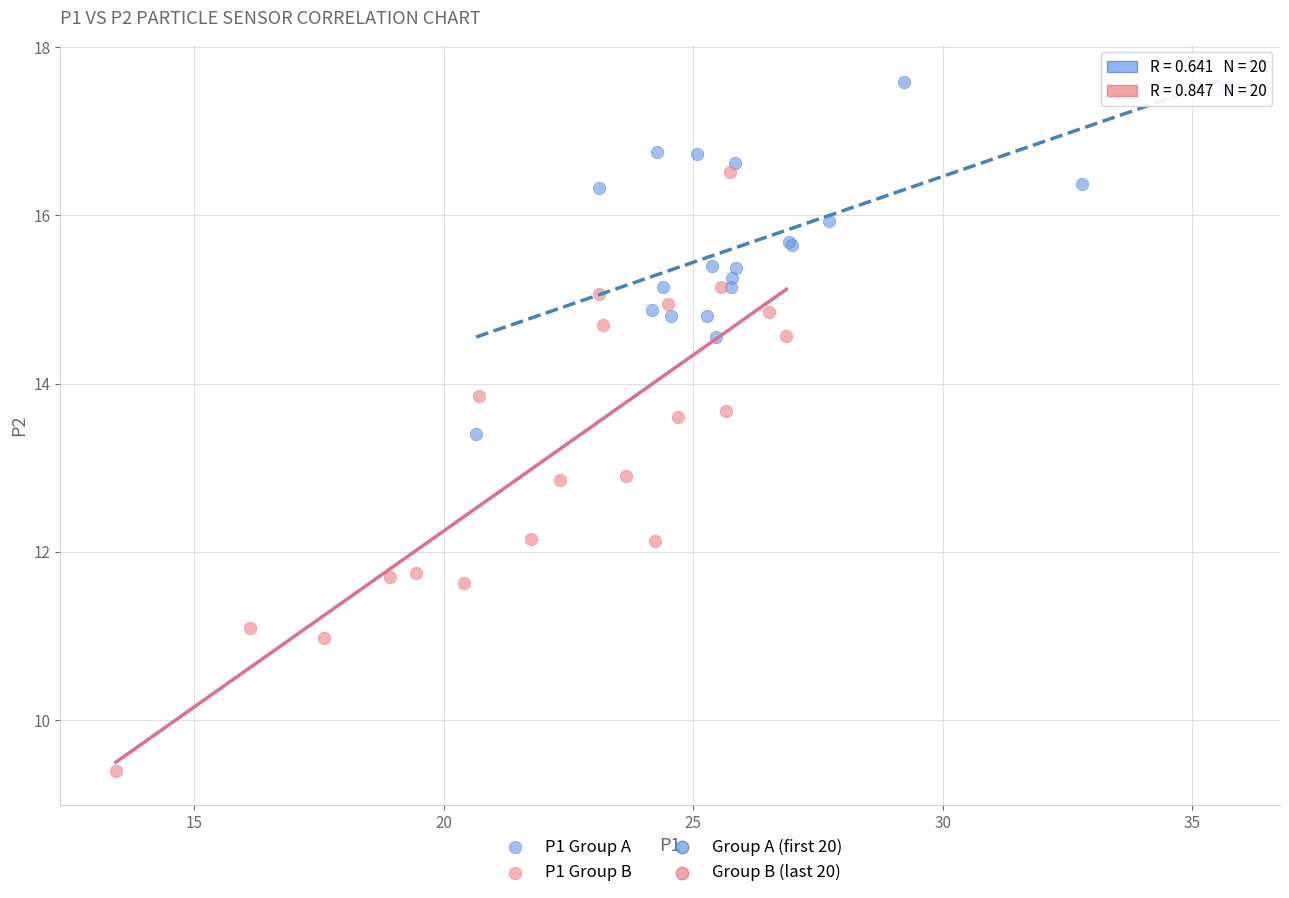

Which series has the largest Y range (max minus min)?

P1 Group B